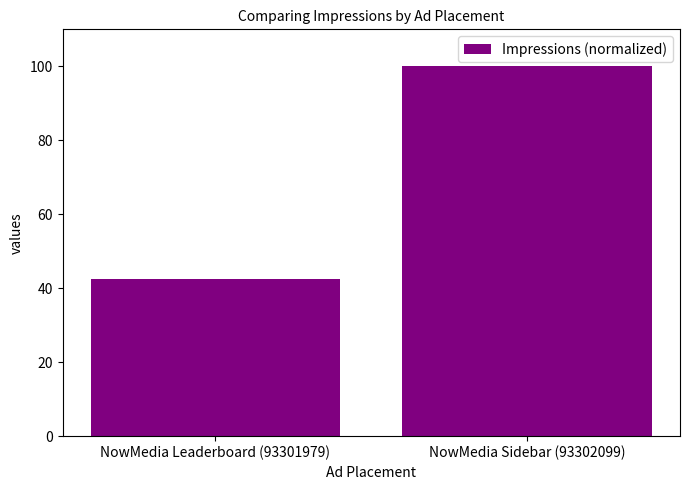

How many bars are there in total?

2